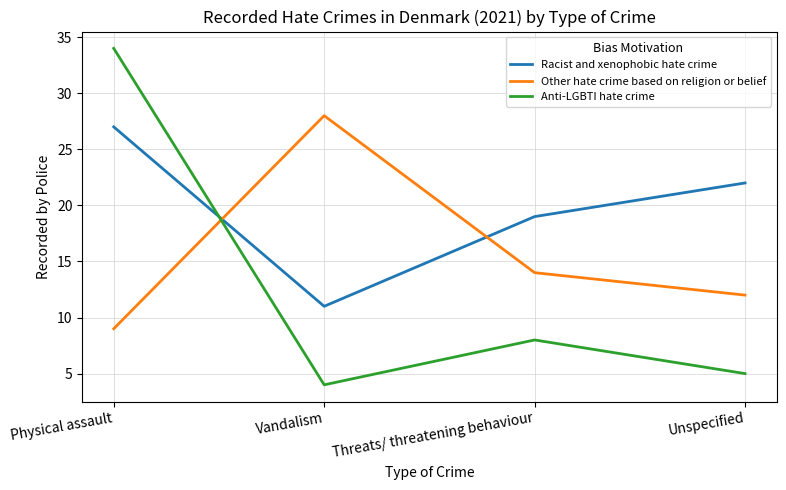

The value of Racist and xenophobic hate crime at Vandalism is 7. True or false?

False